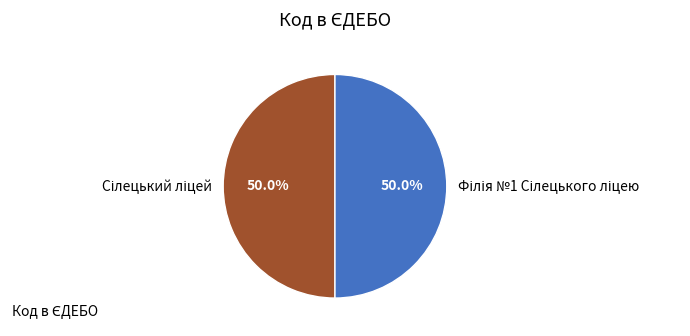

Which category has the smallest portion of the pie?

Філія №1 Сілецького ліцею